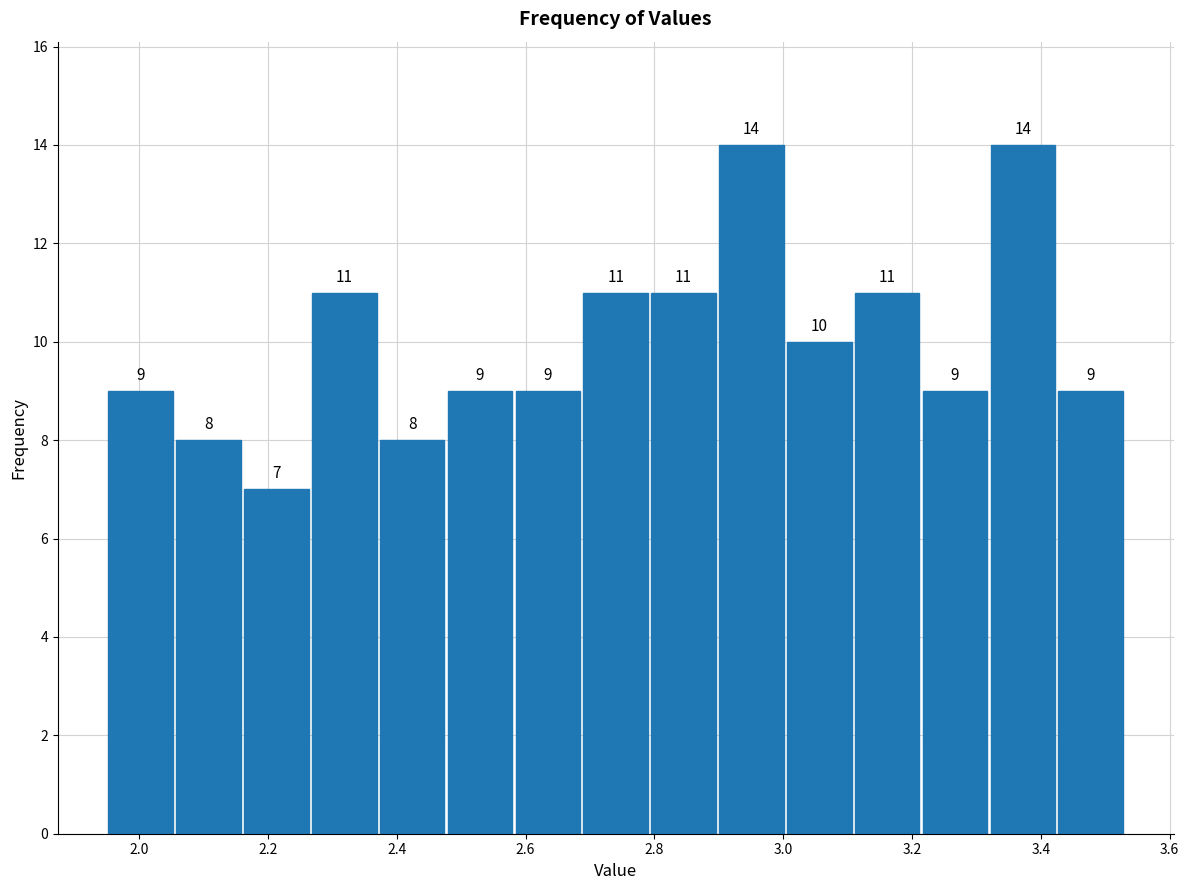

Reading left to right, list every bar in this chart as the range it spans on the x-axis followed by its height. The bar edges are not printed on the chart, so give them approximately, as read against the axis.

1.96 to 2.06: 9
2.06 to 2.16: 8
2.16 to 2.26: 7
2.26 to 2.38: 11
2.38 to 2.48: 8
2.48 to 2.58: 9
2.58 to 2.68: 9
2.68 to 2.80: 11
2.80 to 2.90: 11
2.90 to 3.00: 14
3.00 to 3.10: 10
3.10 to 3.22: 11
3.22 to 3.32: 9
3.32 to 3.42: 14
3.42 to 3.54: 9